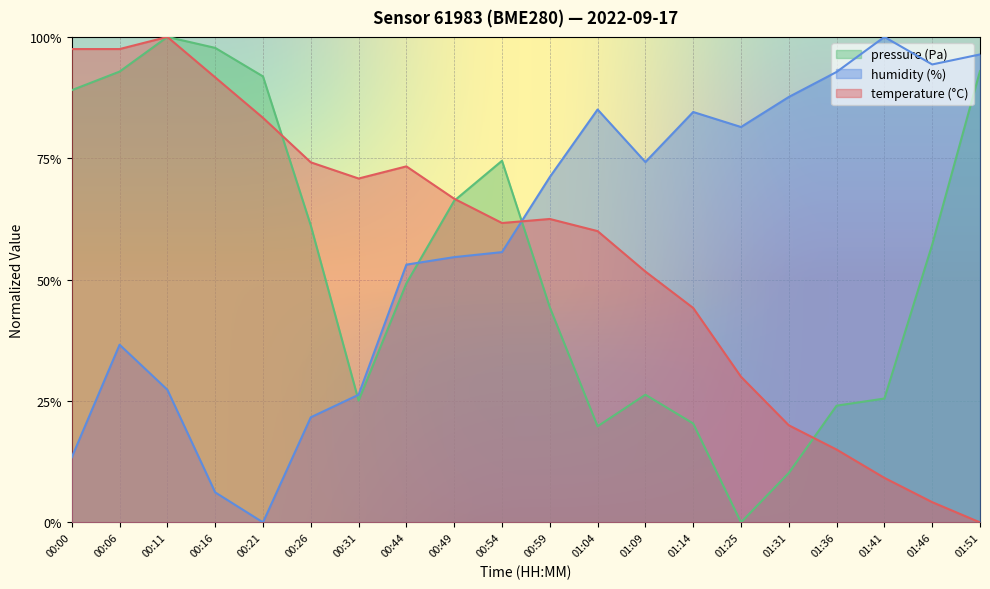

Which series ends up on top after the final intersection of temperature and humidity?

humidity